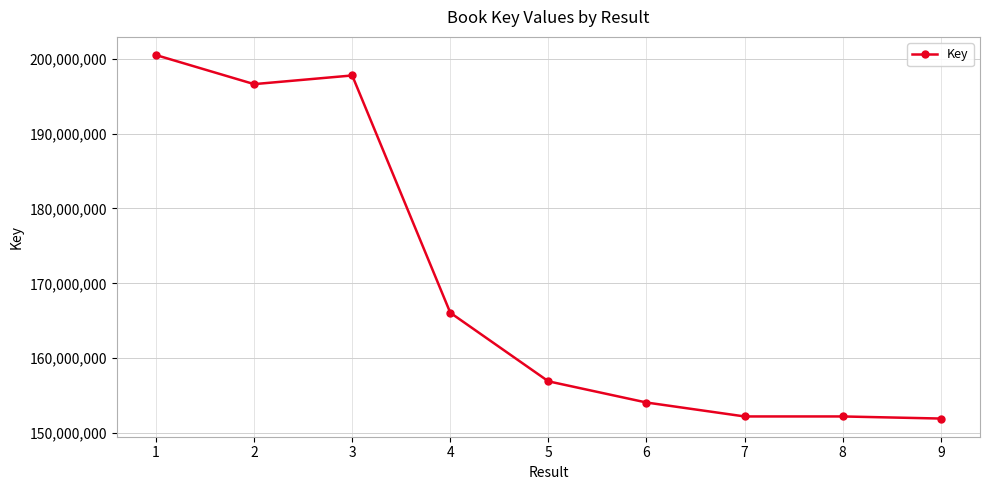

Is it true that the value at 4 is 94185294?

False